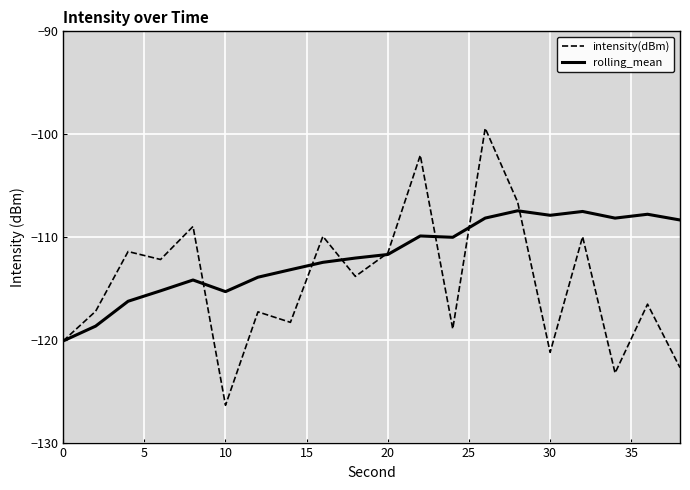

True or false: rolling_mean and intensity(dBm) intersect in this chart.

True